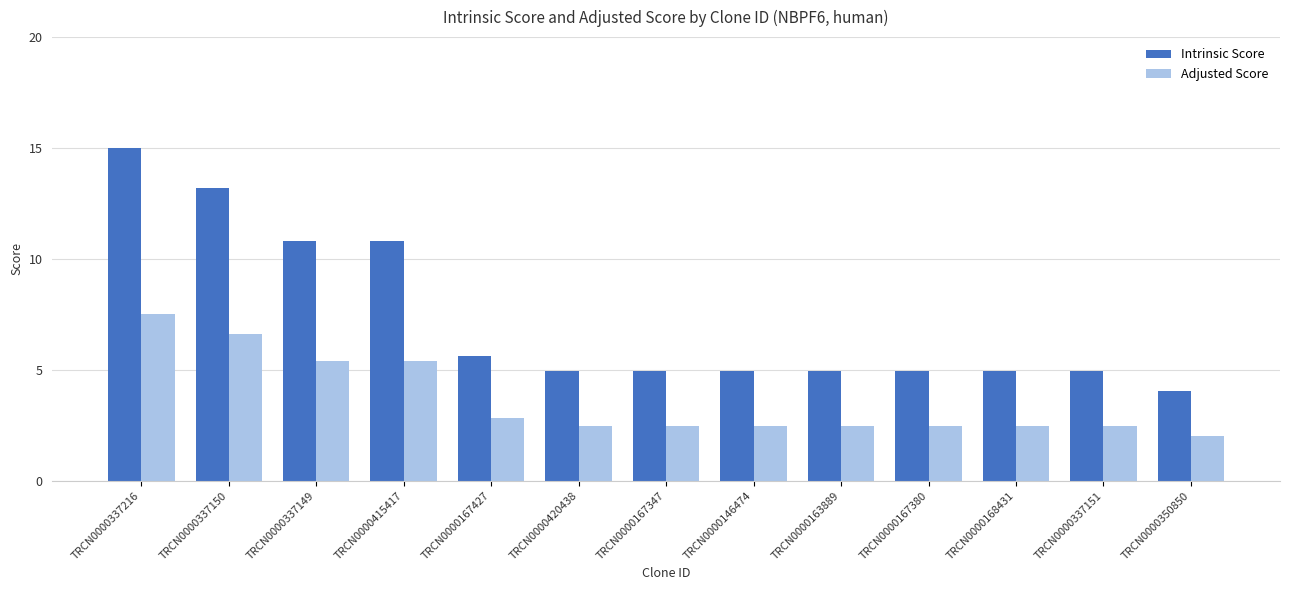

What is the total value across all series at TRCN0000337149?

16.2